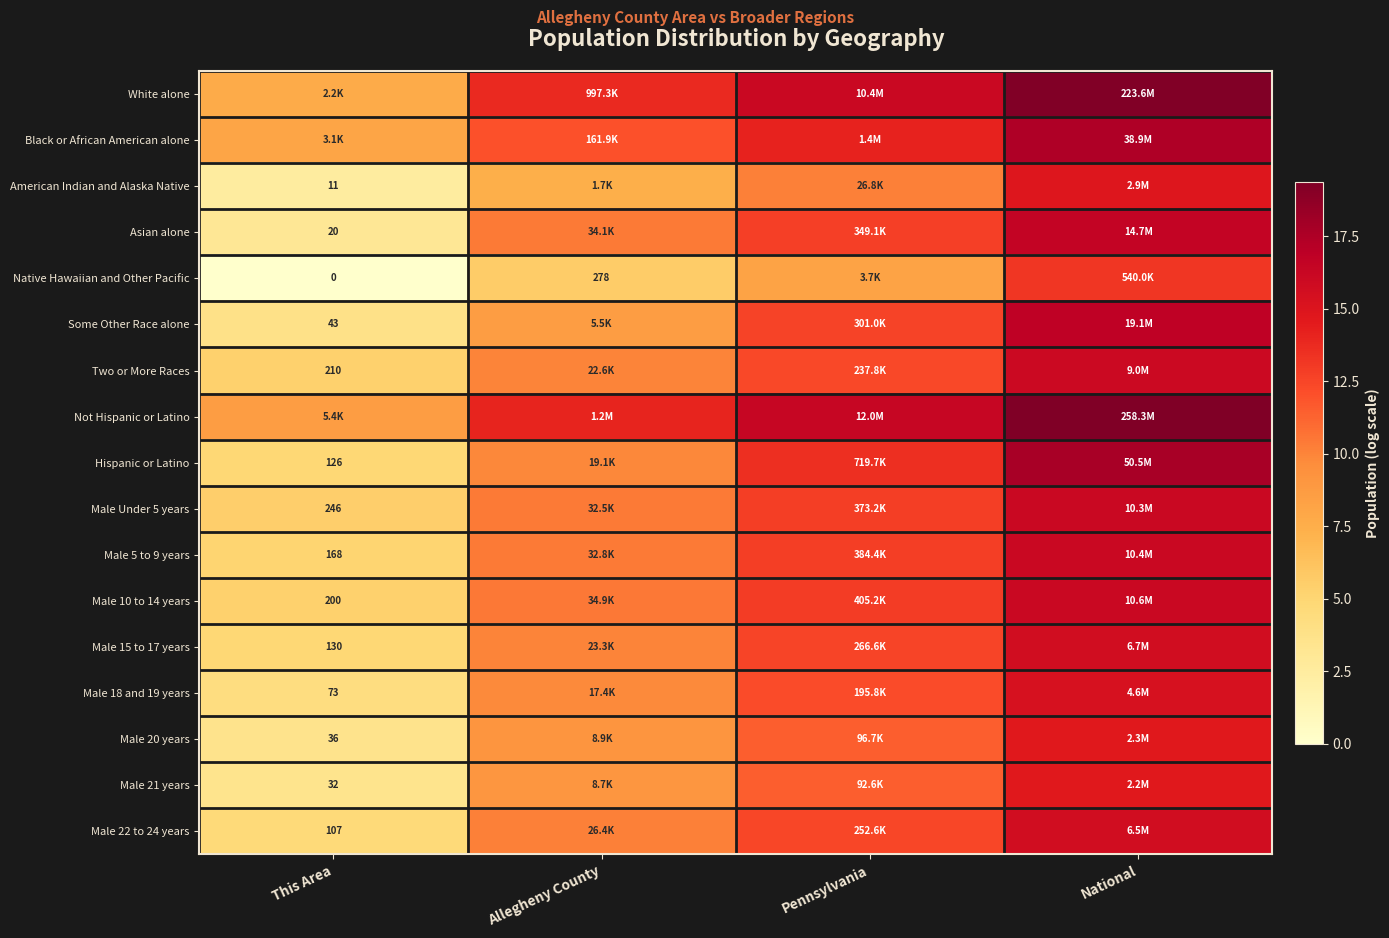

Is the value of Two or More Races at This Area greater than the value of Native Hawaiian and Other Pacific at This Area?

Yes